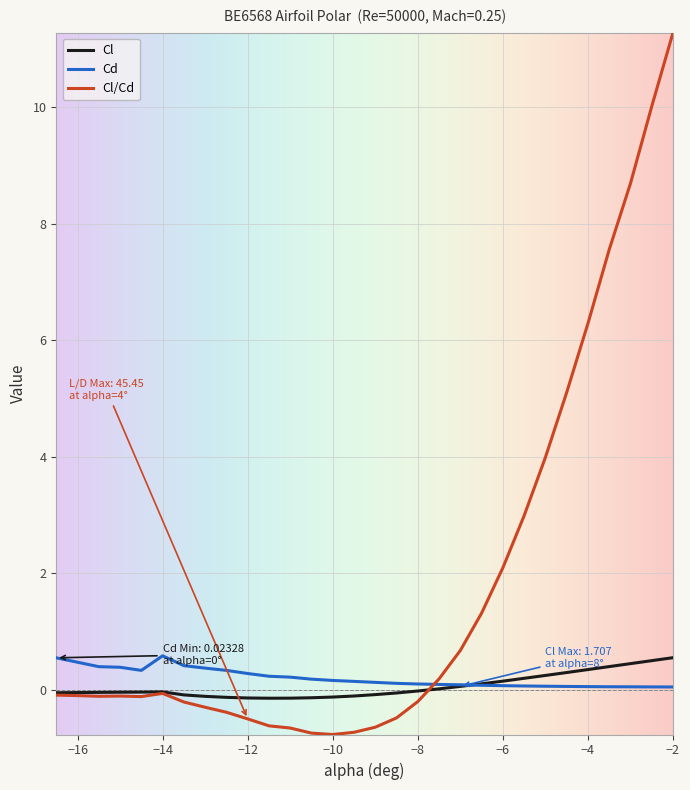

What is the minimum value for Cl/Cd?

-0.8